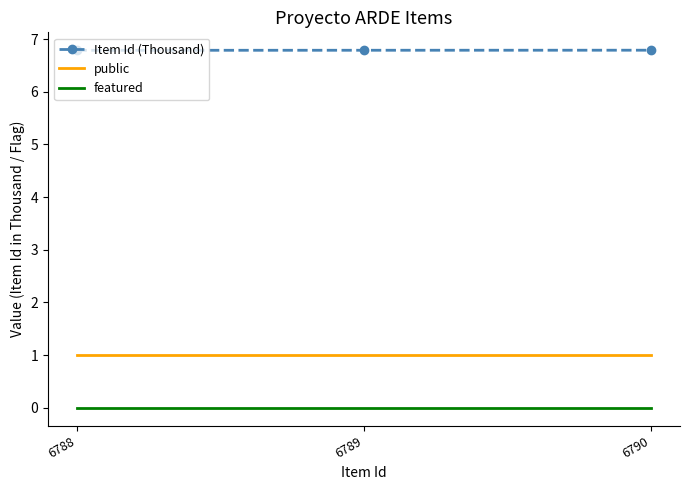

What value does the public series have at 6788?

1.0